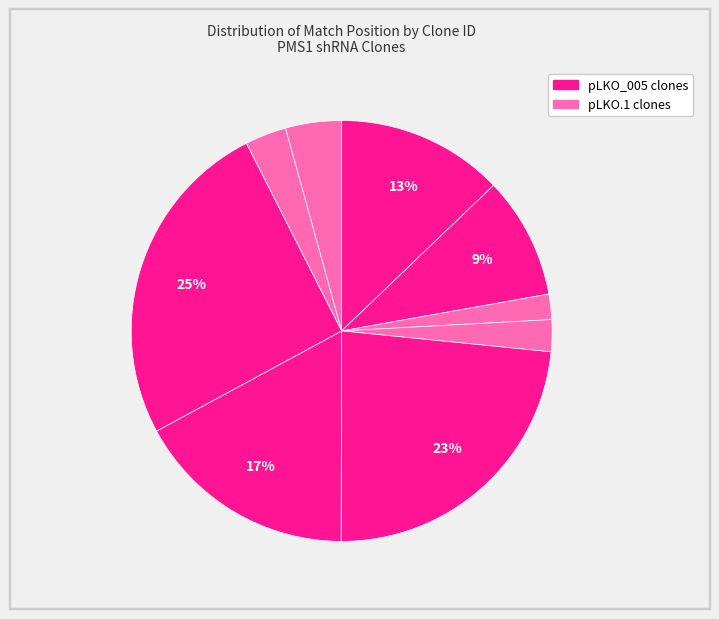

How many slices are in this pie chart?

9